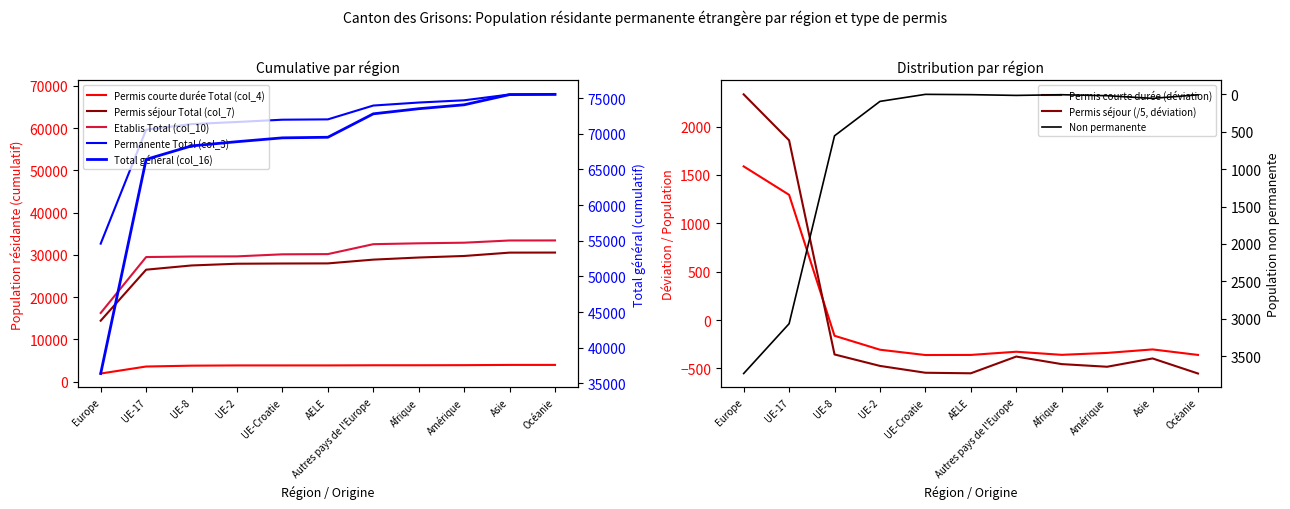

True or false: Permis courte durée Total (col_4) and Etablis Total (col_10) cross at least once.

False